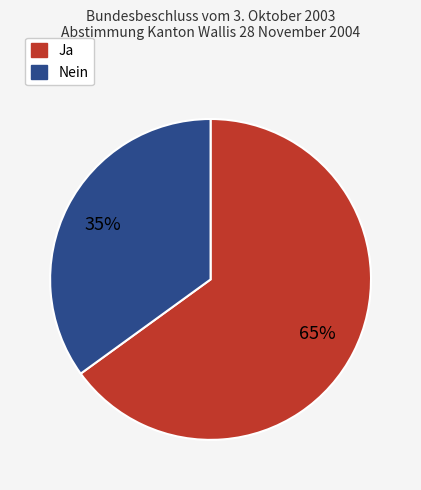

Which category accounts for the majority?

Ja